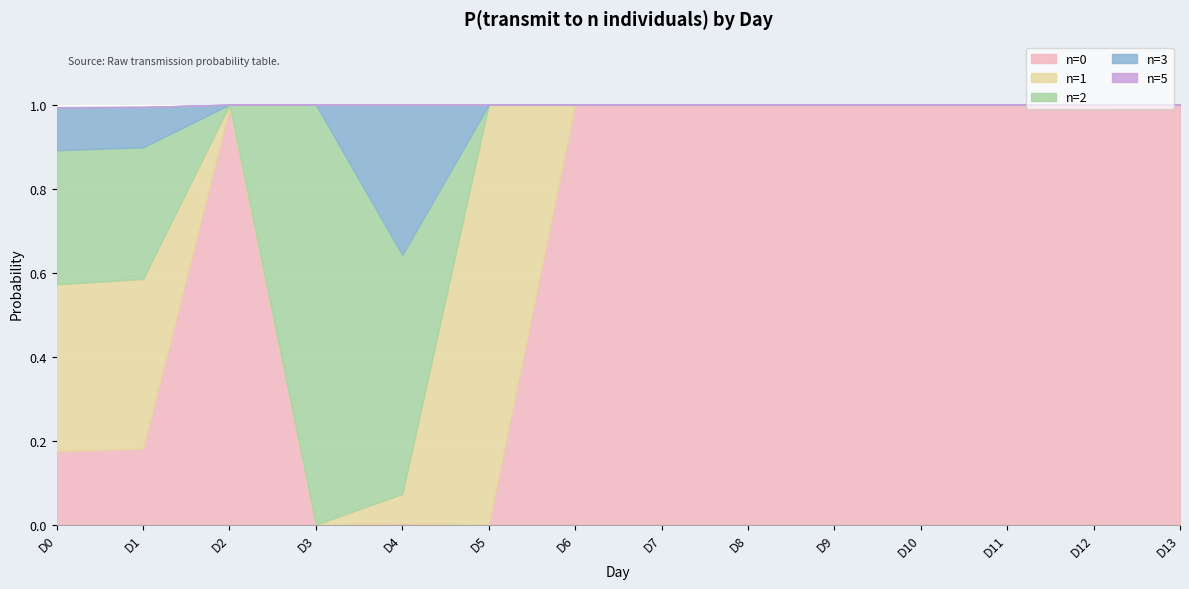

What is the maximum value for n=0?

1.0